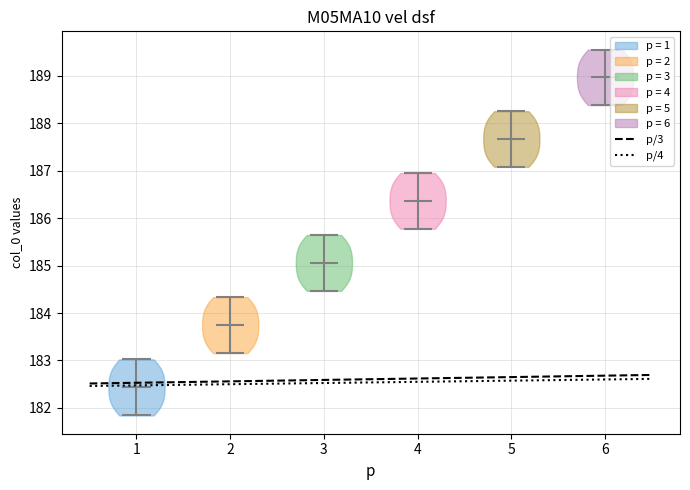

Reading left to right, read every violin against the y-axis: where its median line is, and the lowest and highest points it reaches. The values are not printed on the chart, so give them approximately, as read against the axis.

1: median line 182.4, lowest point 181.8, highest point 183.0
2: median line 183.7, lowest point 183.2, highest point 184.3
3: median line 185.1, lowest point 184.5, highest point 185.6
4: median line 186.4, lowest point 185.8, highest point 187.0
5: median line 187.7, lowest point 187.1, highest point 188.3
6: median line 189.0, lowest point 188.4, highest point 189.6